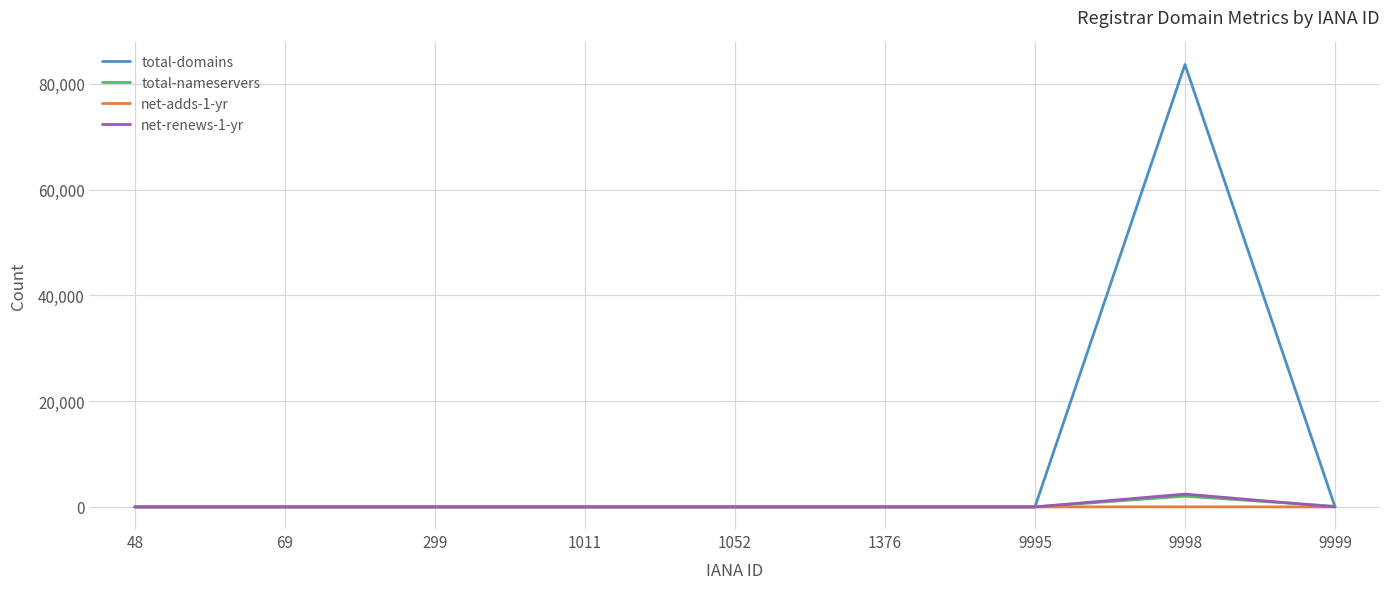

At which label does total-domains reach its peak?

9998